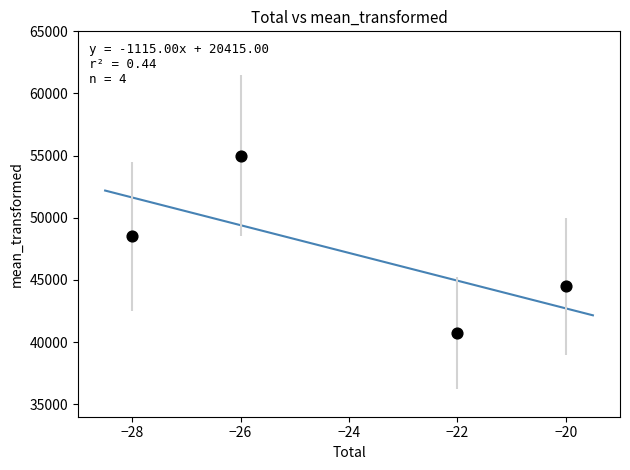

What Y value in the scatter plot is closest to 47850?

48500